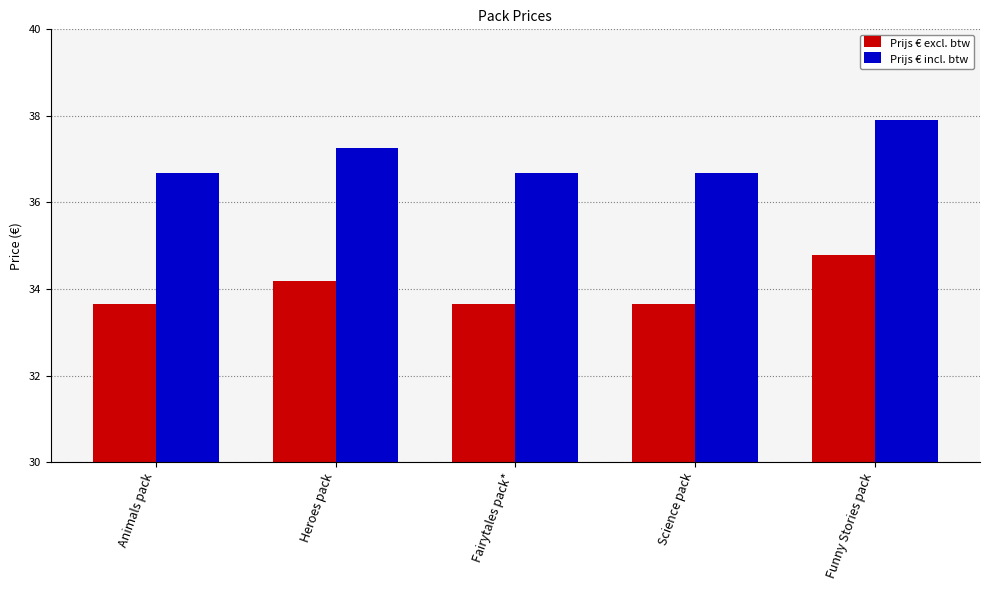

The Prijs € incl. btw series shows 37.9 at Funny Stories pack. True or false?

True